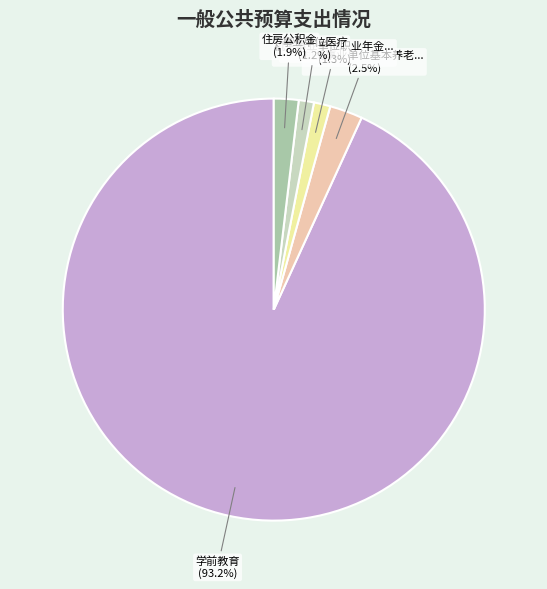

Does any single category account for the majority?

Yes